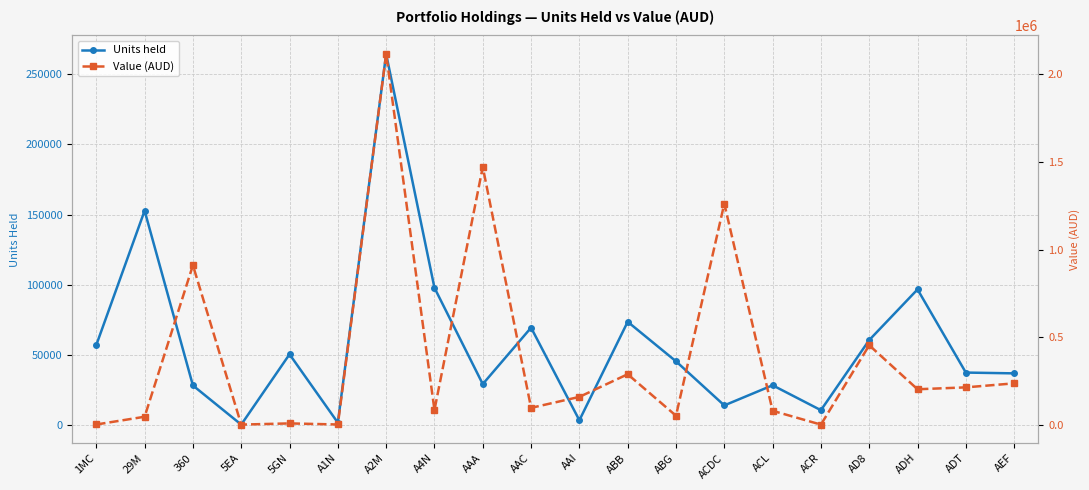

Which has a higher value, AD8 or ACDC?

AD8